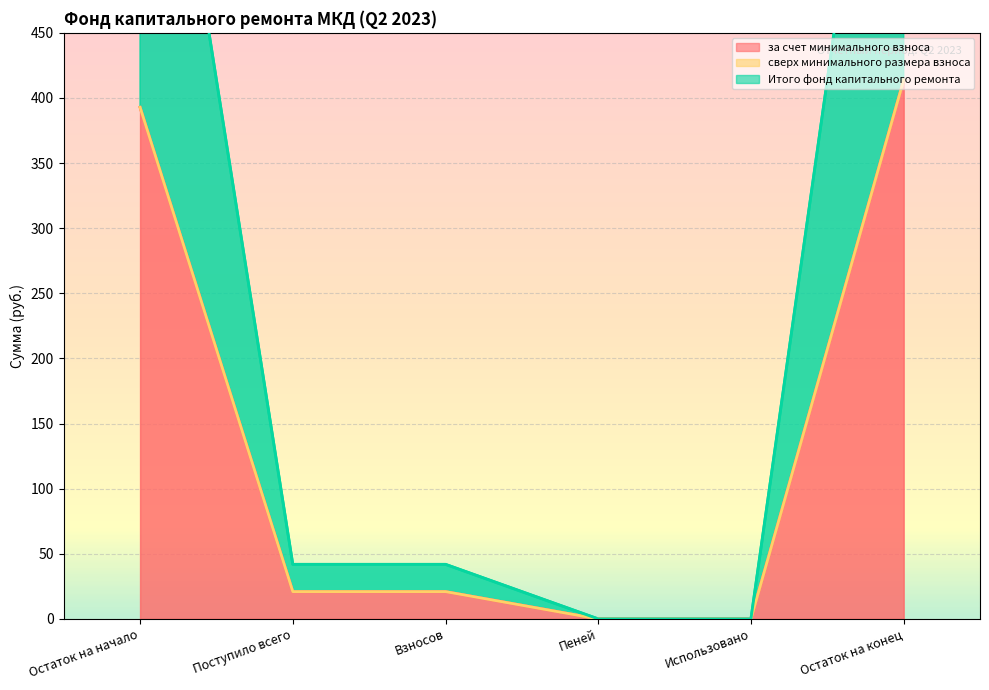

What is the maximum value shown in the chart?

413.8